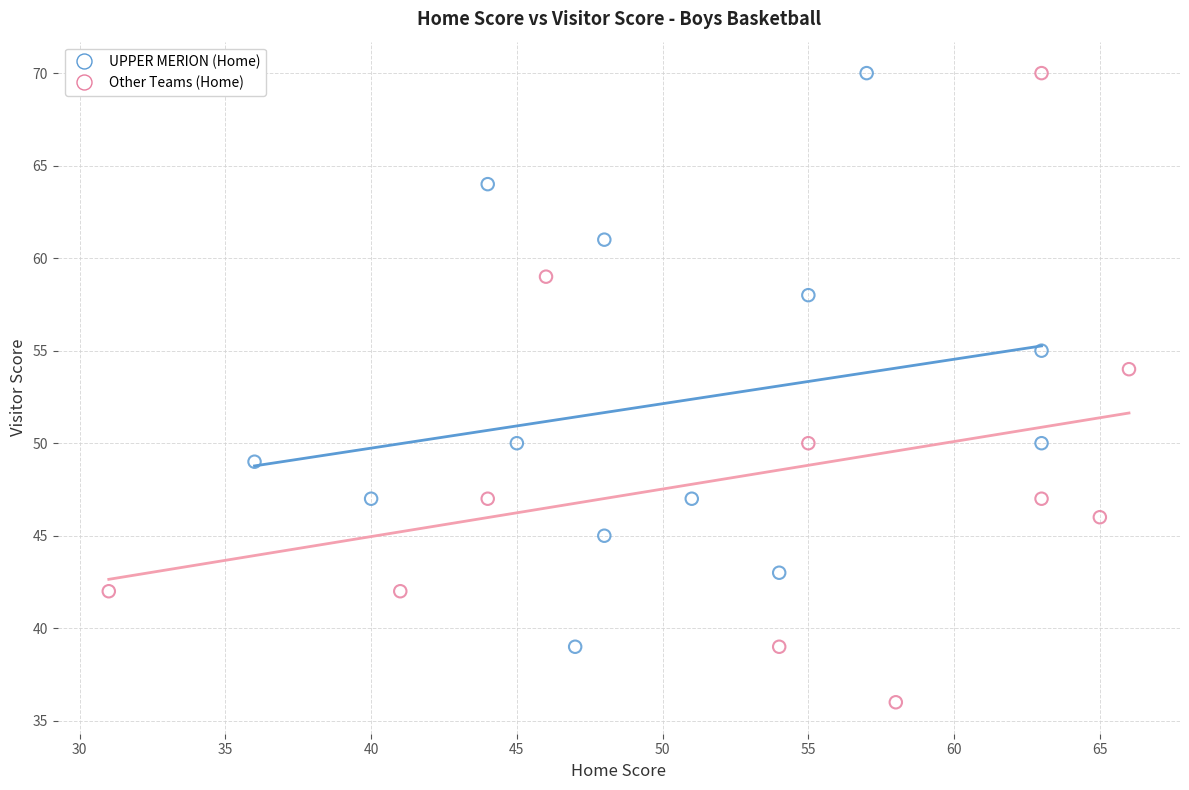

Which series has the widest spread of Y values?

Other Teams (Home)